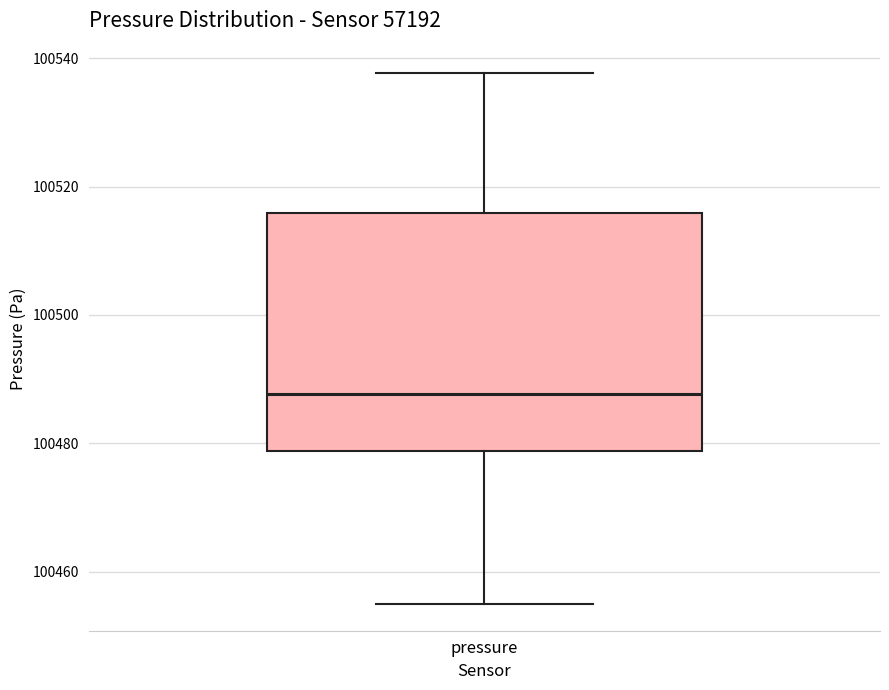

Transcribe this box plot: give where the median line is, the range the box spans, and where the two whiskers end, as read against the y-axis. The values are not printed on the chart, so give them approximately, as read against the axis.

median 100488, box 100478 to 100516, whiskers 100454 to 100538